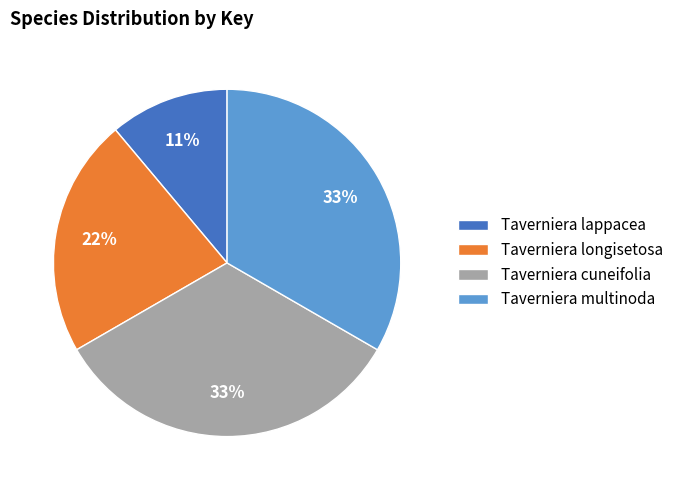

True or false: Taverniera cuneifolia accounts for 33% of the total.

True